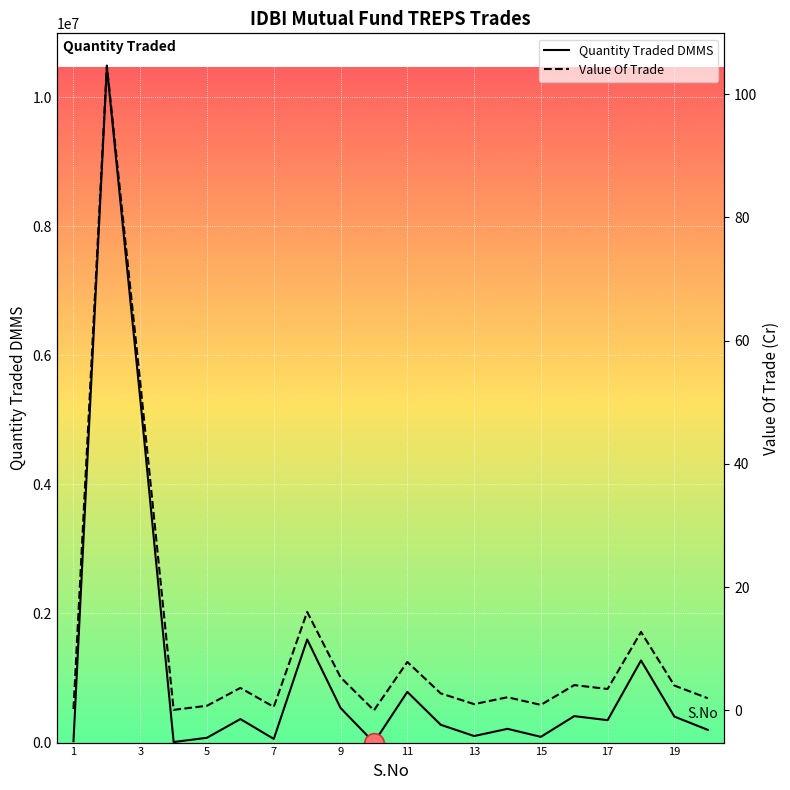

Which series has the largest total across all categories?

Quantity Traded DMMS